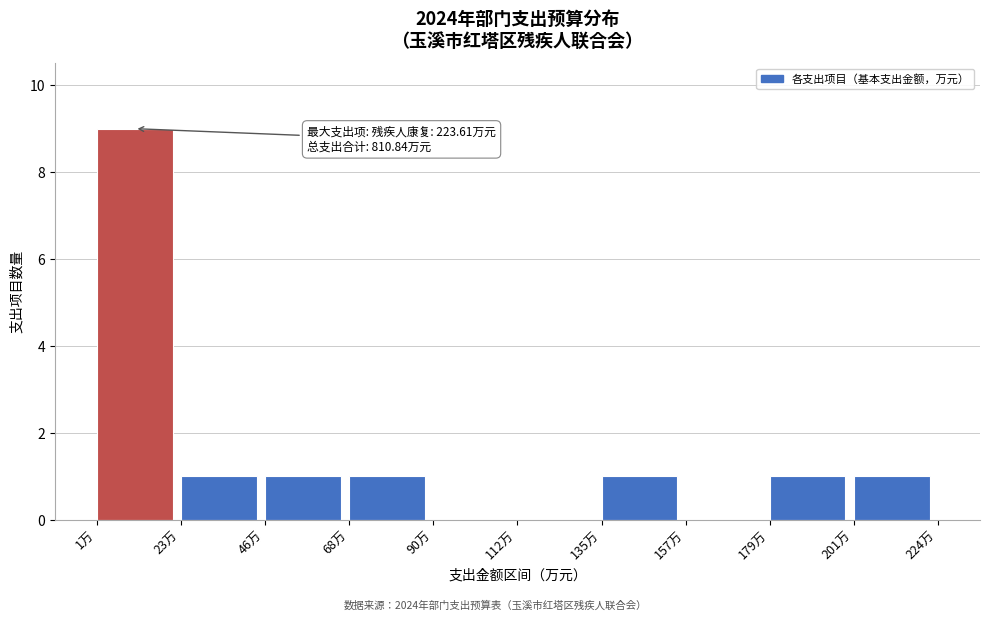

Over which range of the x-axis is the bar tallest?

0 to 25